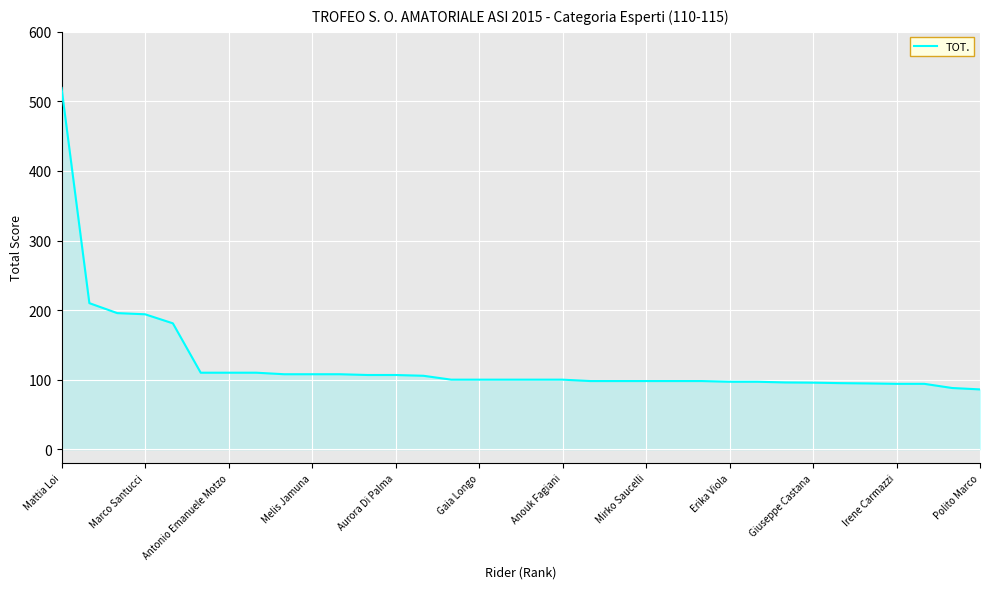

What is the greatest value displayed?

519.4